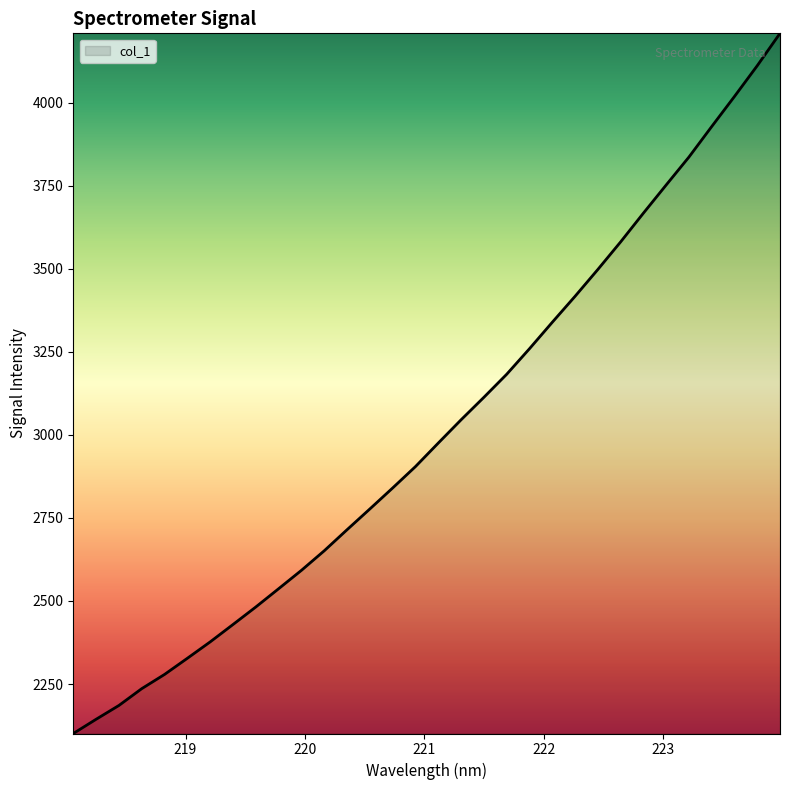

How many values are below 2975?

16